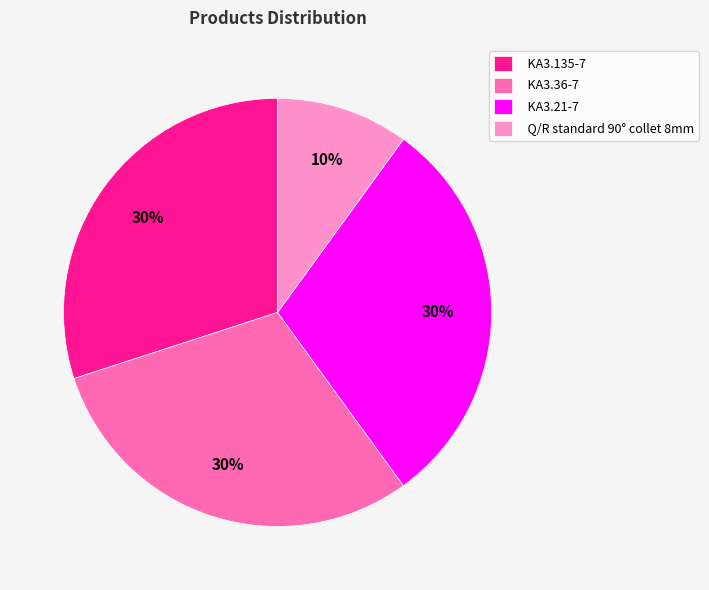

To the nearest percent, what portion does KA3.135-7 represent?

30%